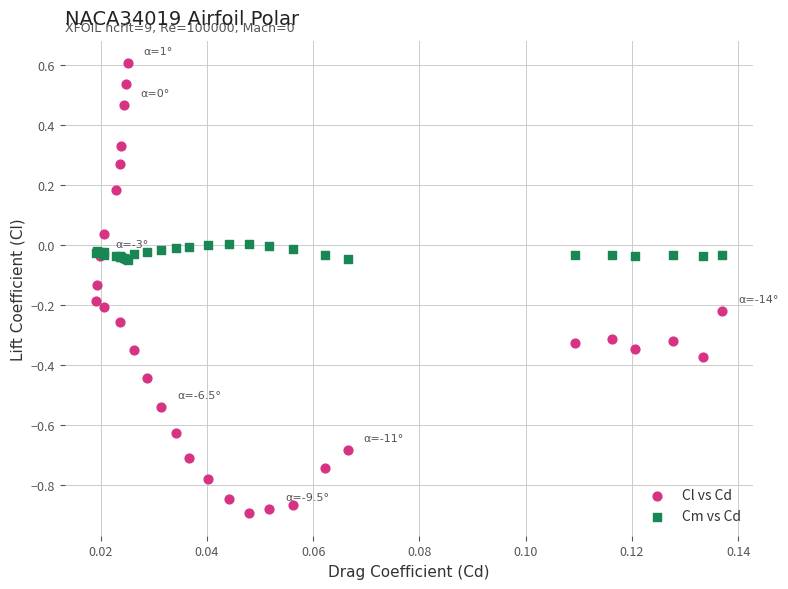

Which series has the widest spread of Y values?

Cl vs Cd